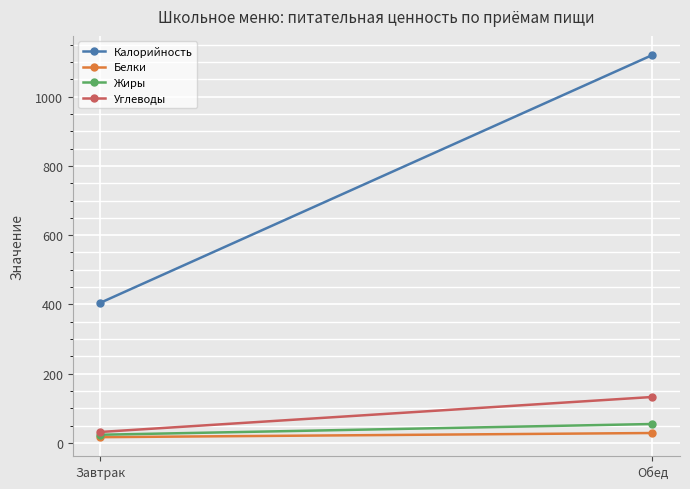

Which series has the largest total across all categories?

Калорийность